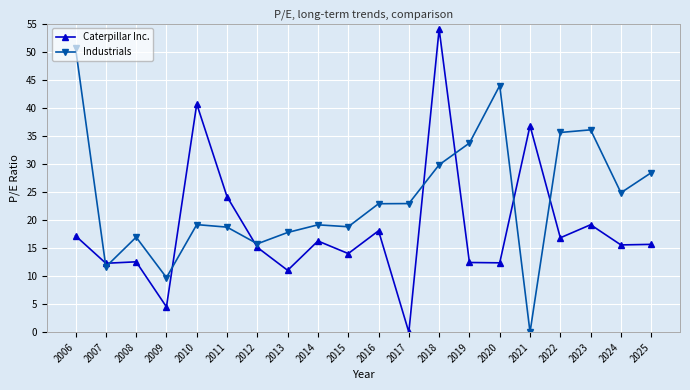

What is the difference between the highest and lowest values at 2022?

18.8